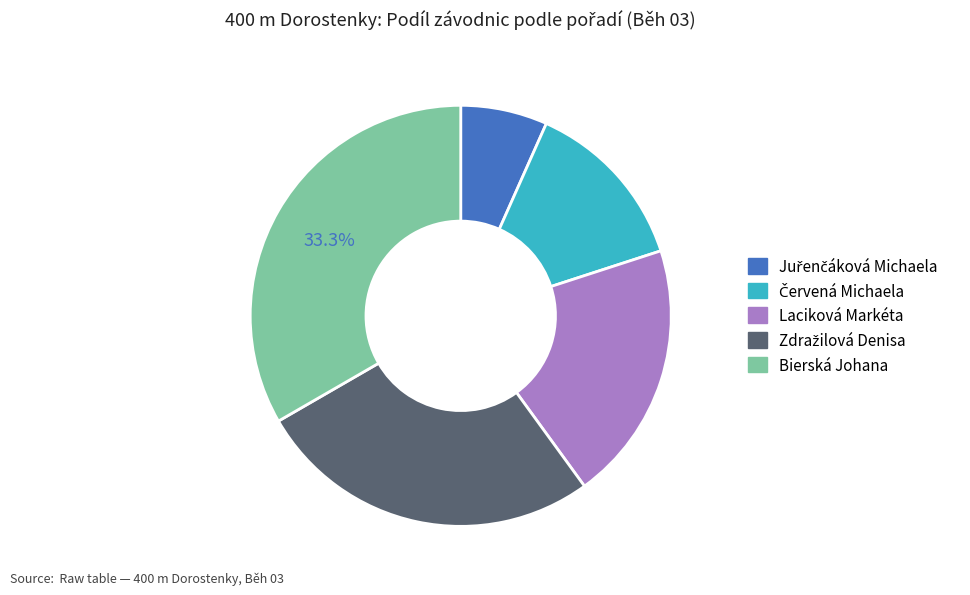

Is there any slice that represents more than half of the pie?

No